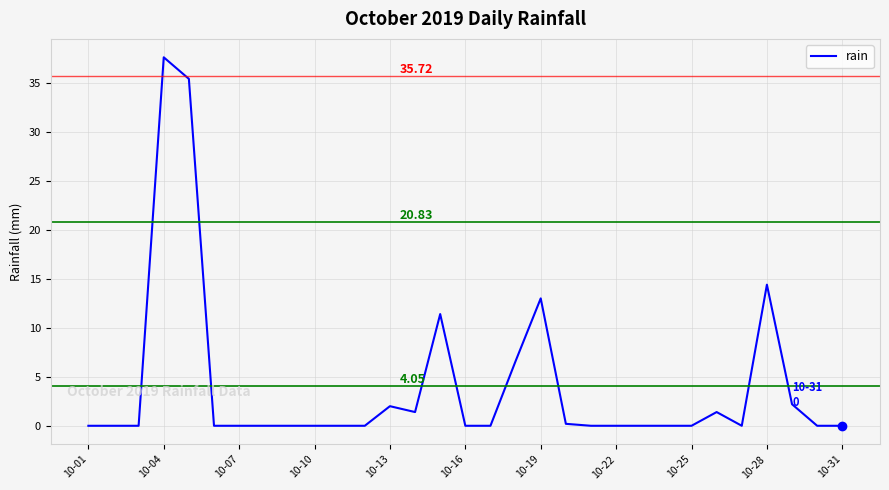

How many categories are shown in the chart?

31